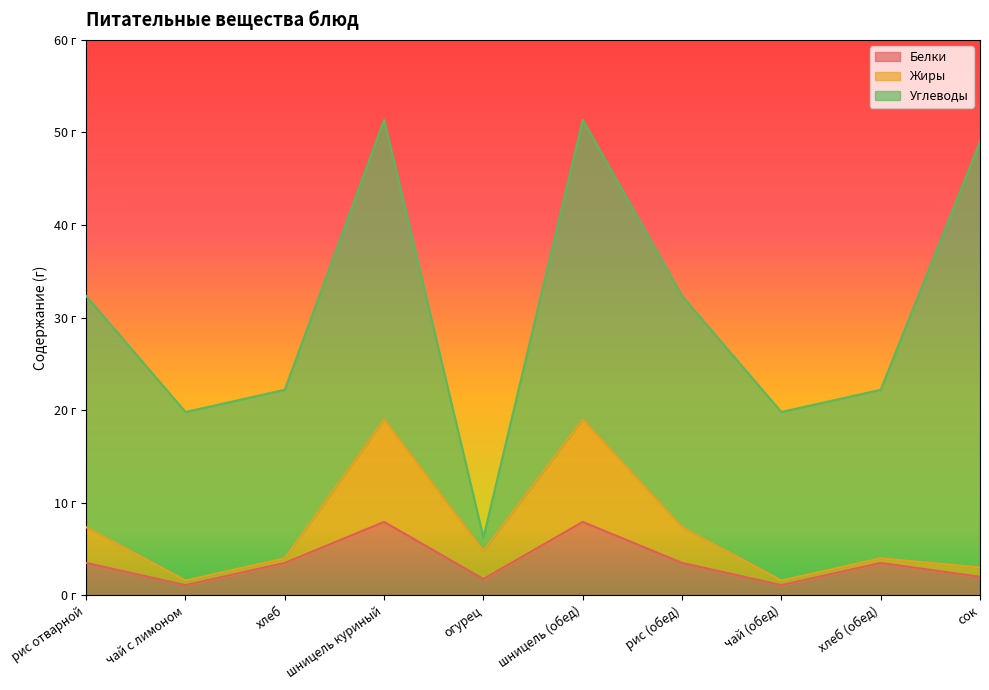

Which has a higher value, чай с лимоном or хлеб?

хлеб